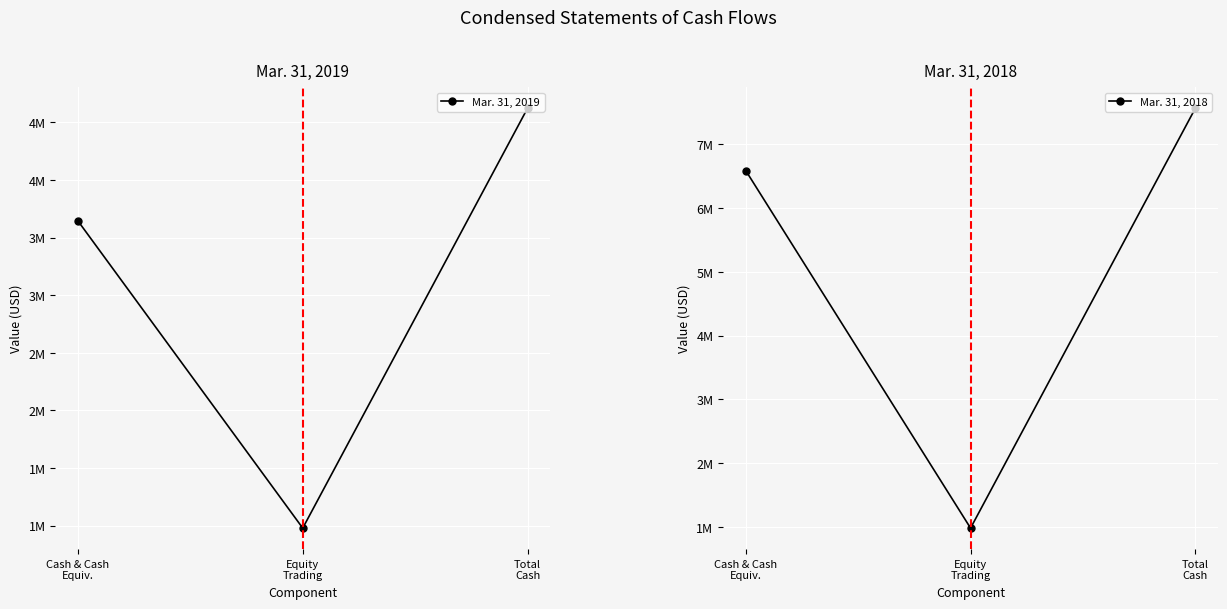

What is the difference between the maximum and minimum values in the Mar. 31, 2018 series?

6590784